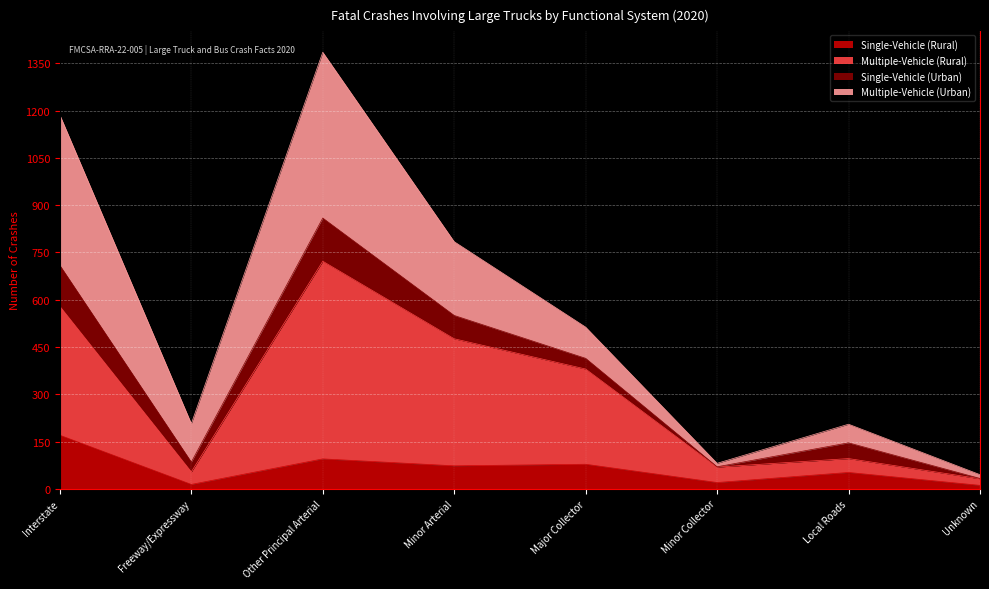

What is the difference between the Single-Vehicle (Rural) values at Other Principal Arterial and Minor Arterial?

22